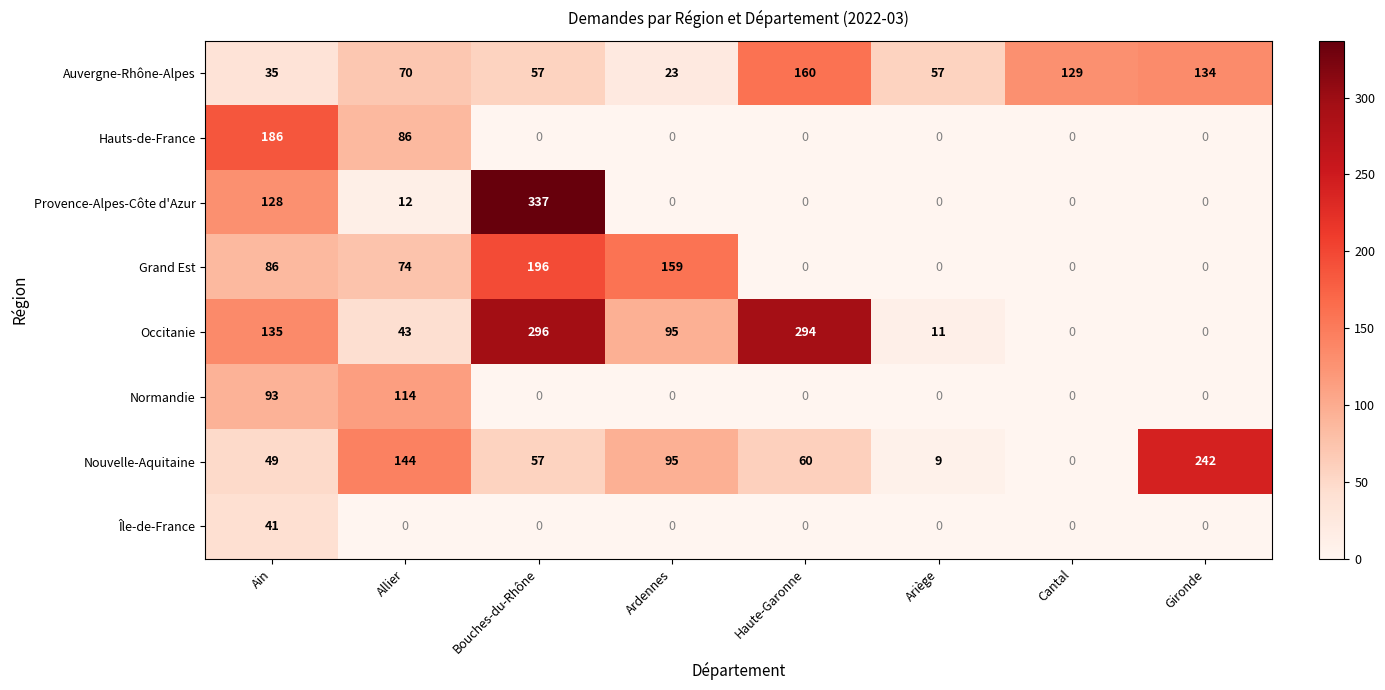

How many values in Hauts-de-France are above zero?

2